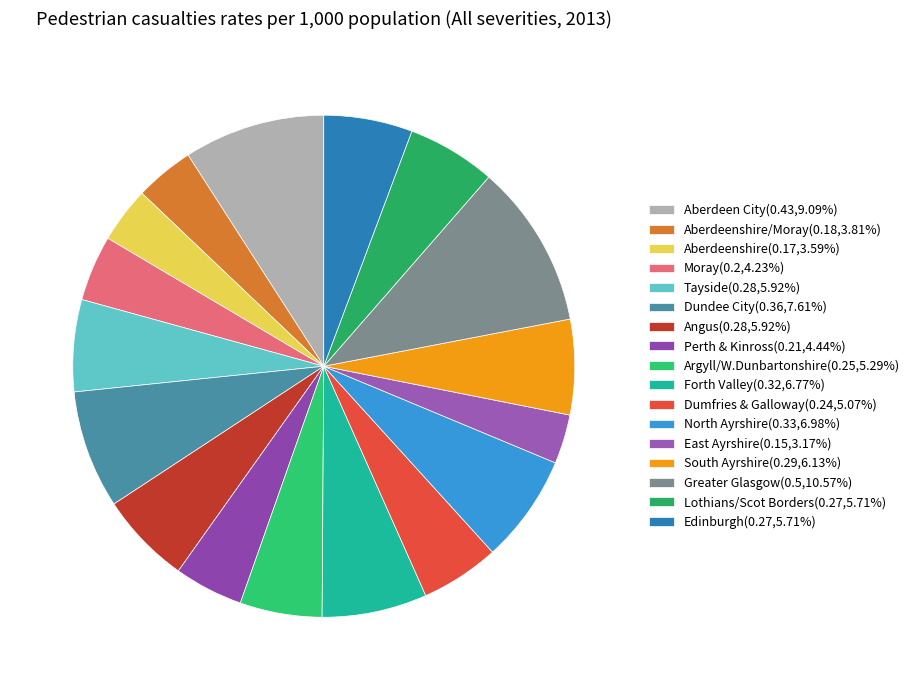

Count the number of slices in the pie.

17